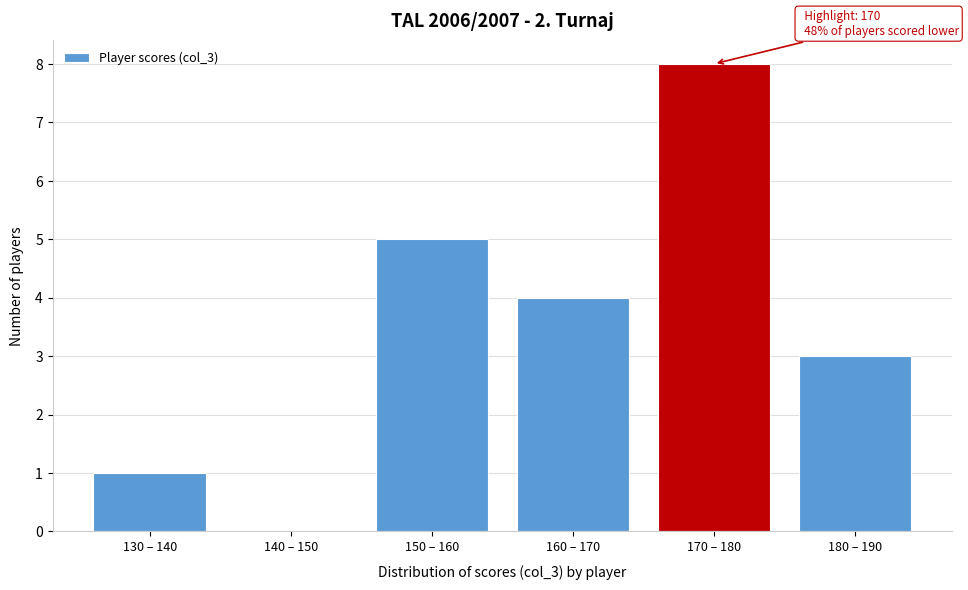

Reading left to right, list all the values displayed in this chart.

130 – 140=1	140 – 150=0	150 – 160=5	160 – 170=4	170 – 180=8	180 – 190=3